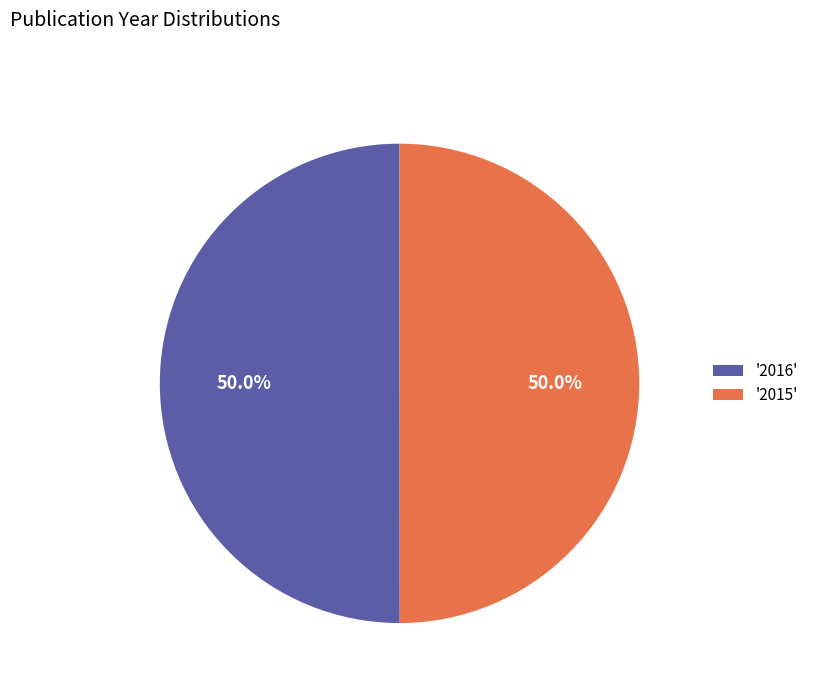

How many segments does this pie chart have?

2